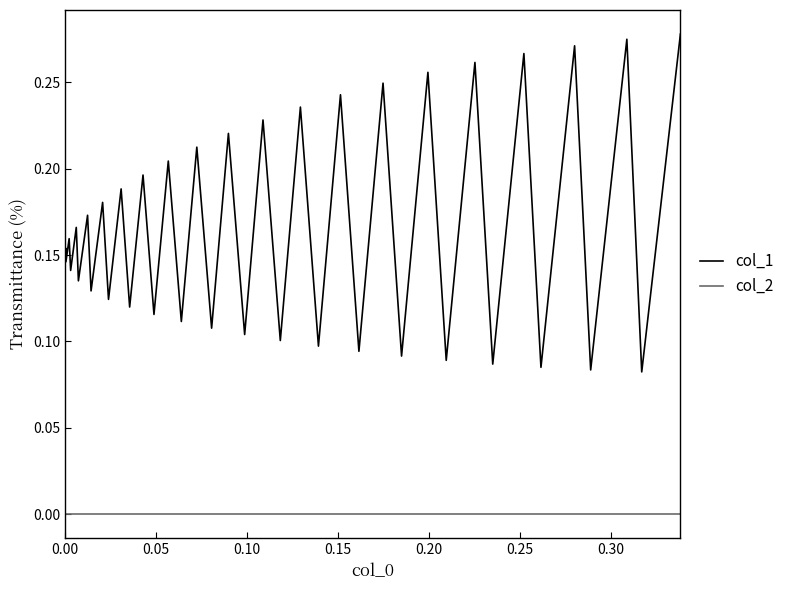

Which series has the widest spread of values?

col_1